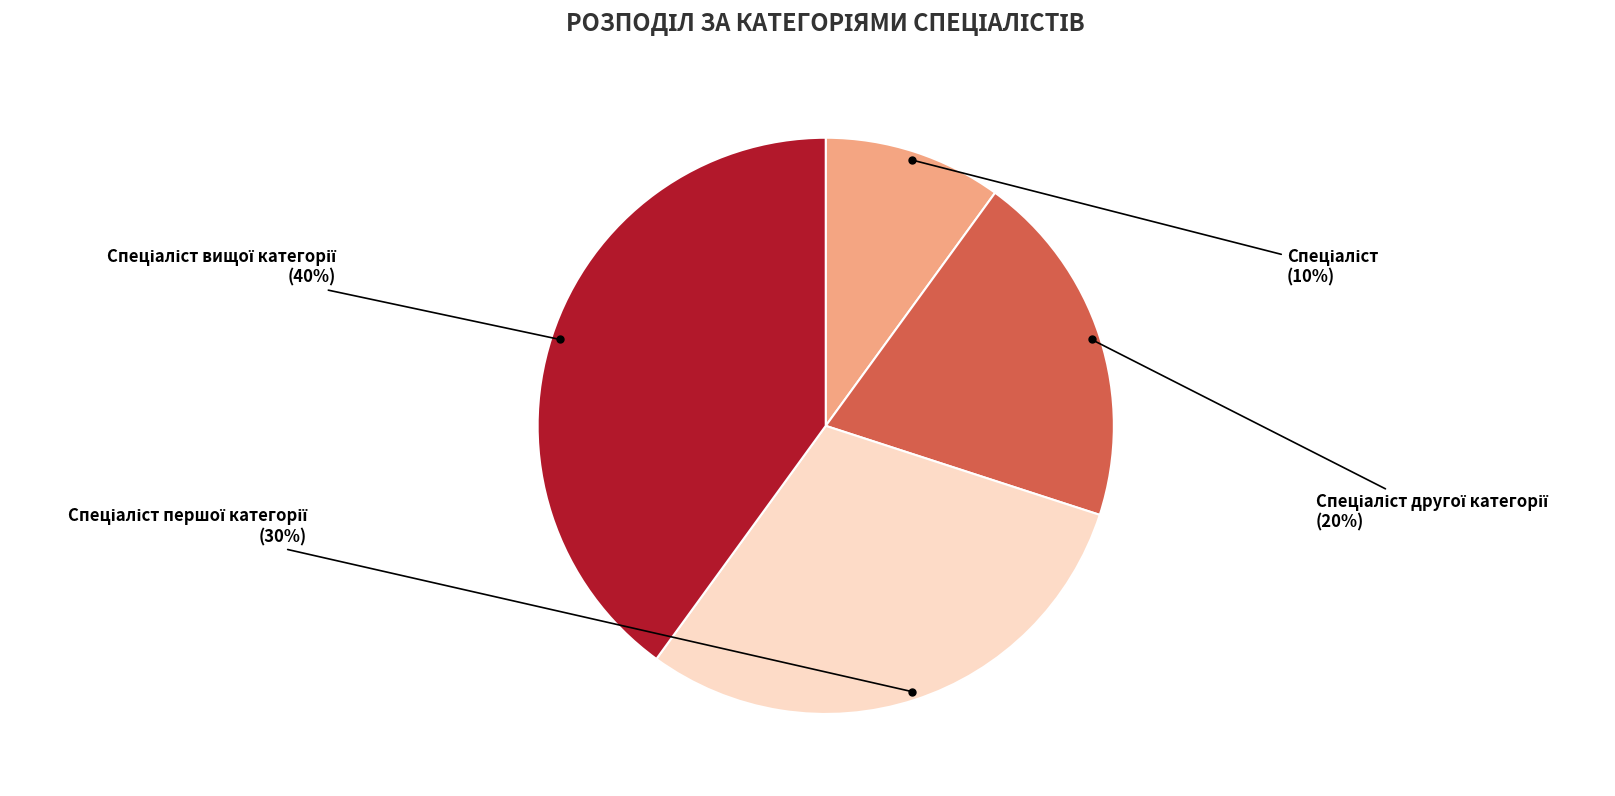

To the nearest percent, what is the average slice percentage?

25%